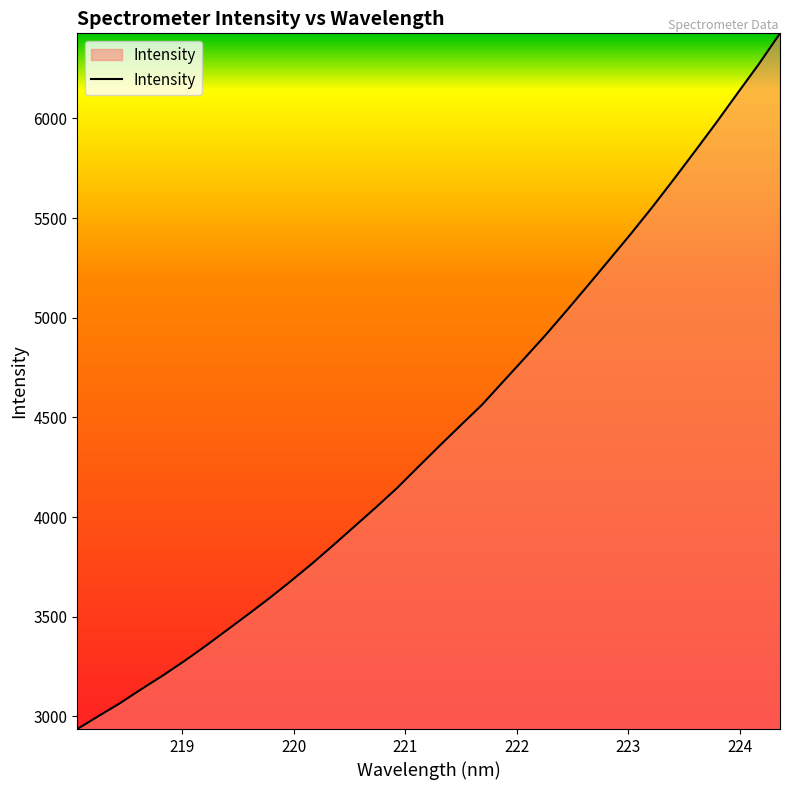

How many distinct data groups are displayed?

1